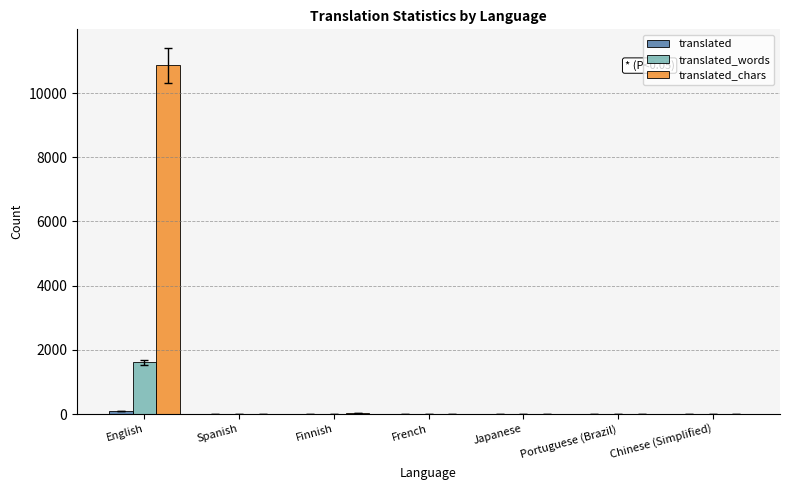

What is the greatest value displayed?

10871